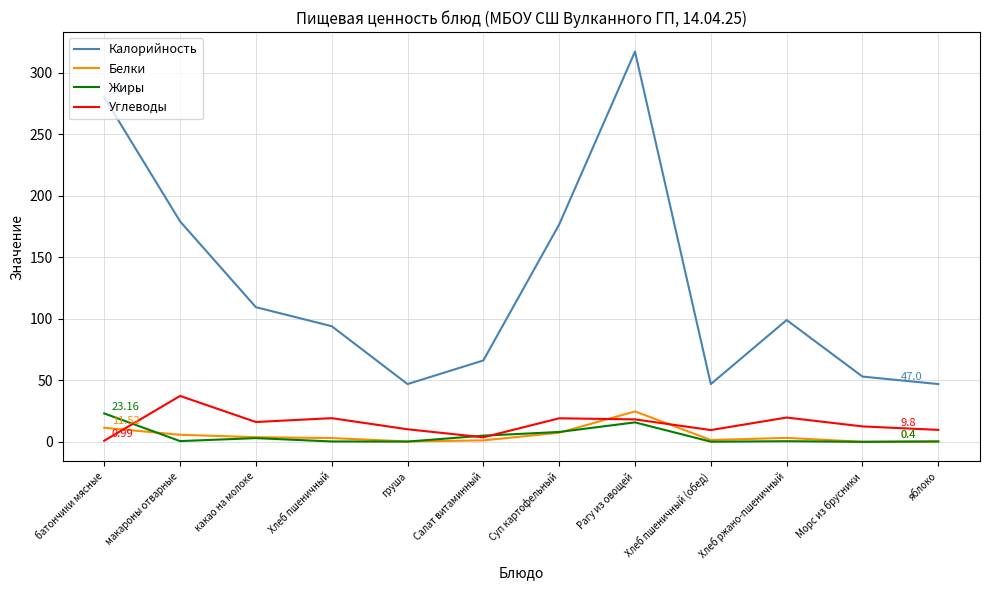

True or false: Углеводы and Калорийность cross at least once.

False